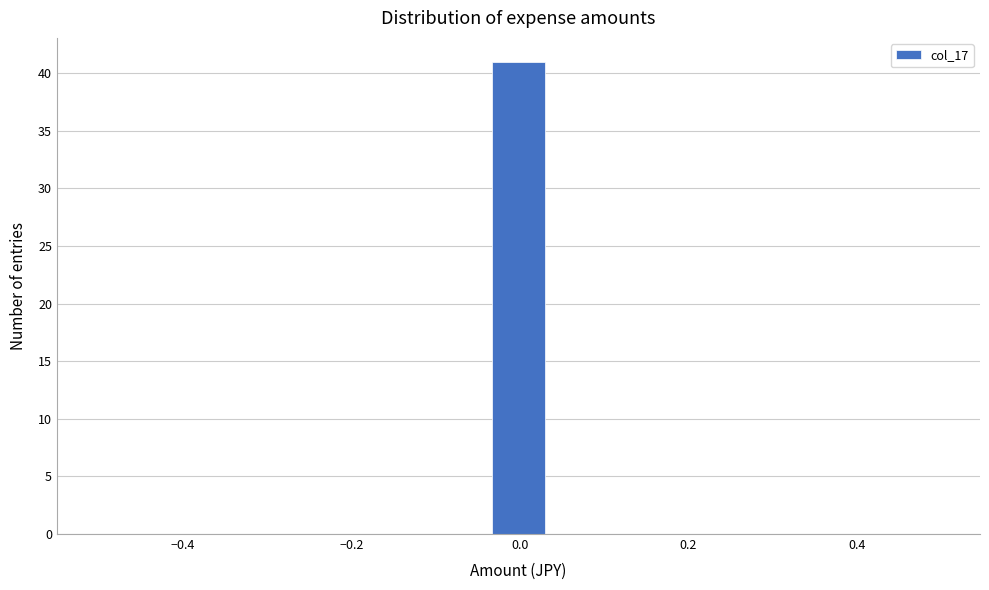

Around what value on the x-axis is the tallest bar? Give the approximate position of its centre, as read against the axis.

0.00